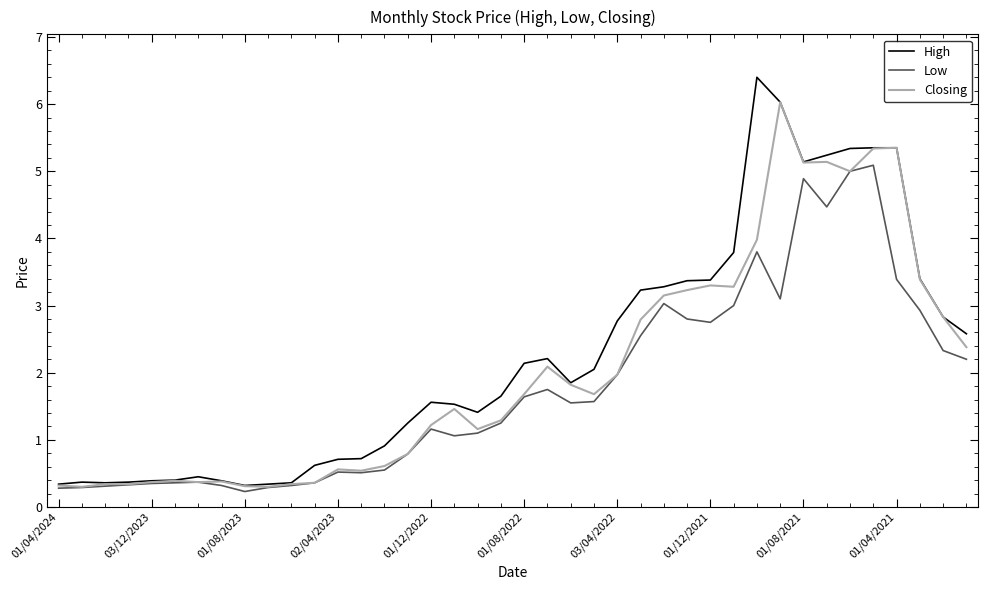

Which series has the widest spread of values?

High